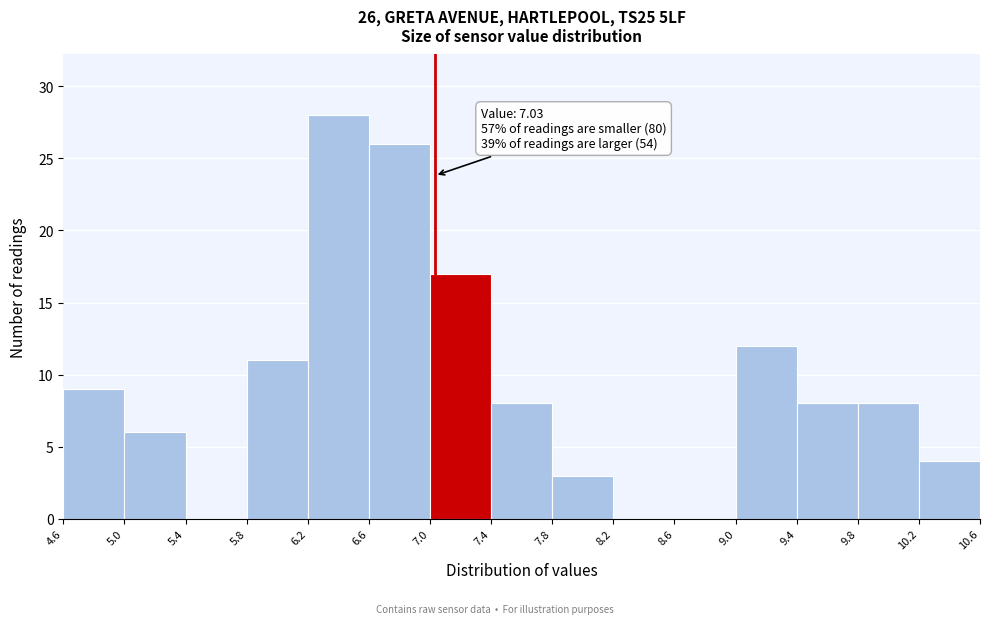

Which range on the x-axis has the tallest bar?

6.2 to 6.6